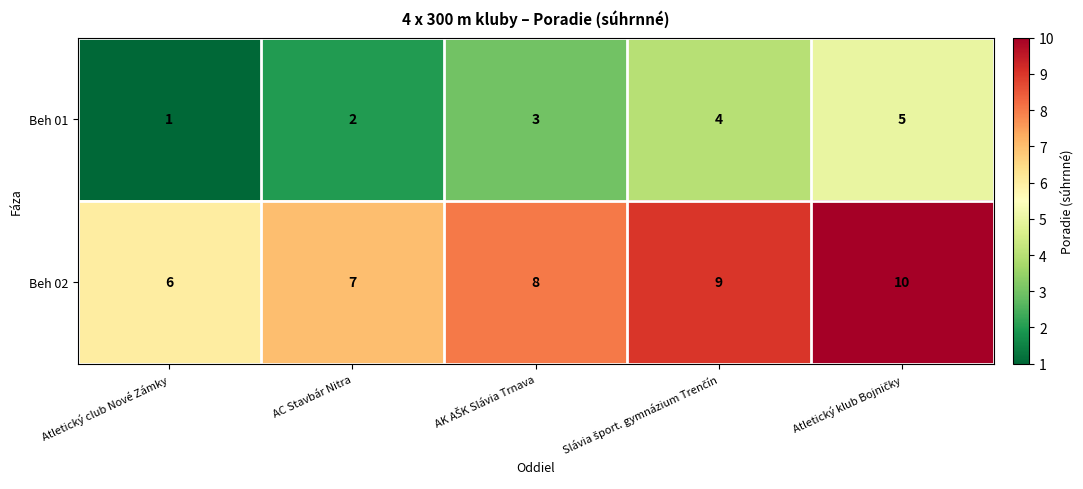

Count the number of data series in this chart.

2